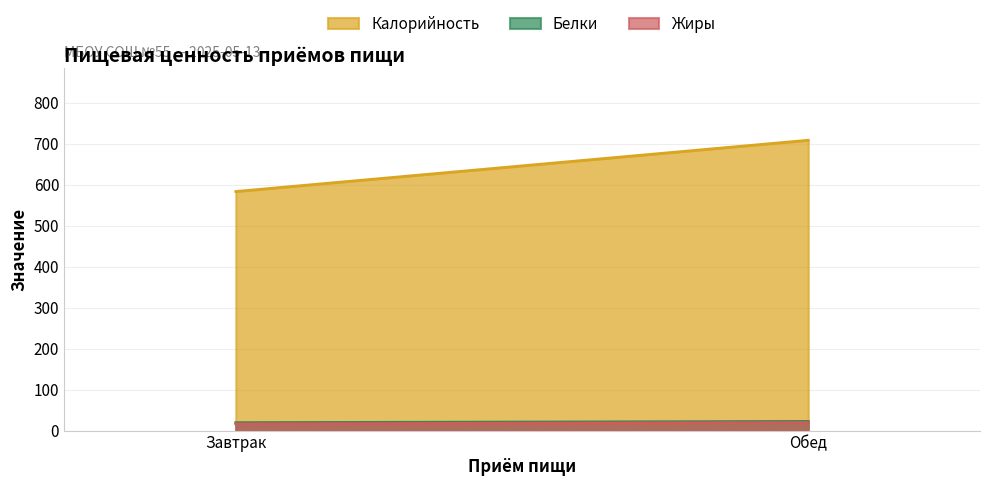

Which series has the largest range (max minus min)?

Калорийность